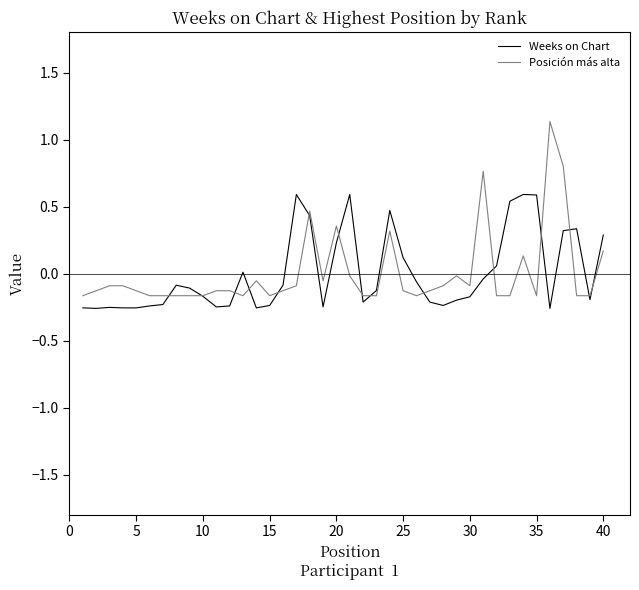

What is the maximum value for Posición más alta?

1.1